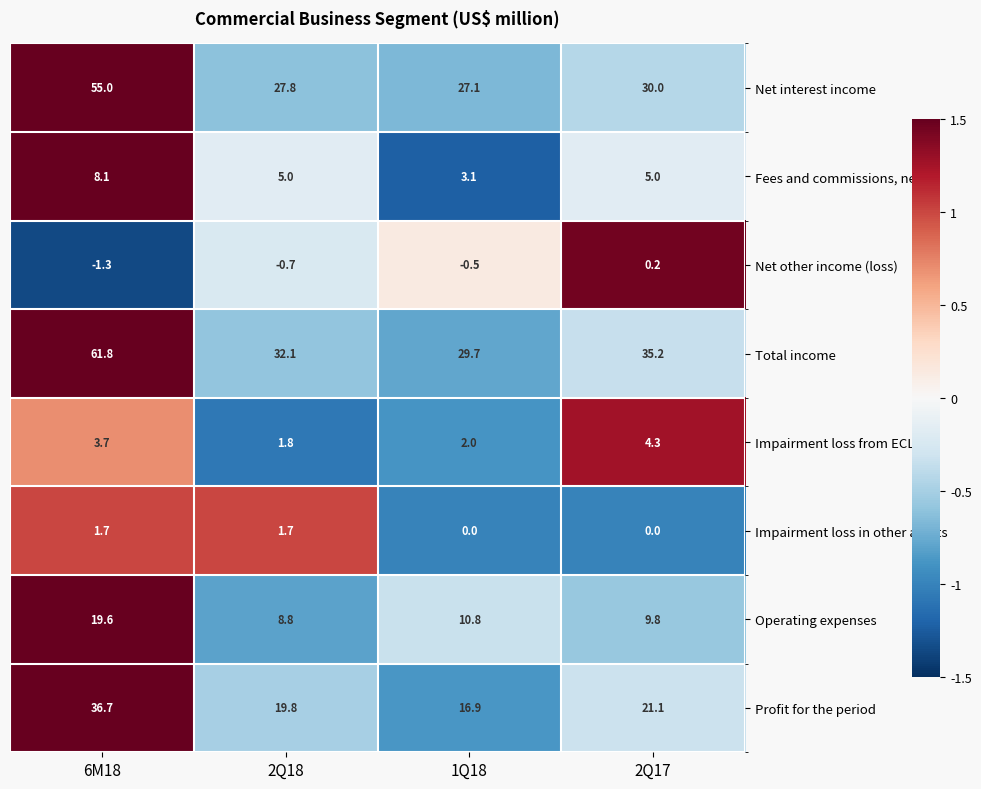

Which series has the largest range (max minus min)?

Total income